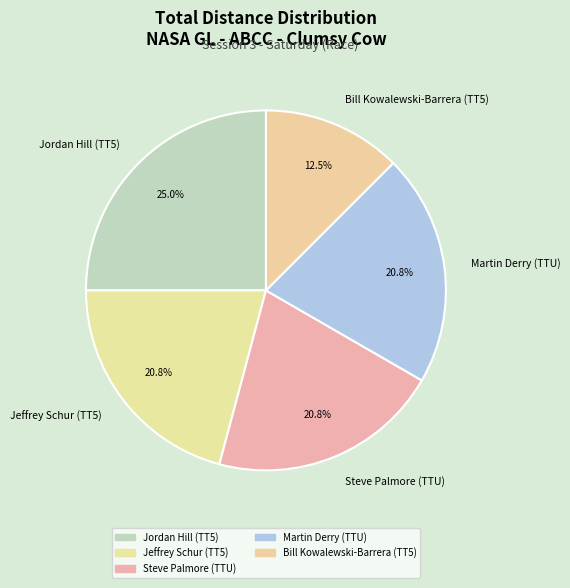

Which category has the smallest portion of the pie?

Bill Kowalewski-Barrera (TT5)